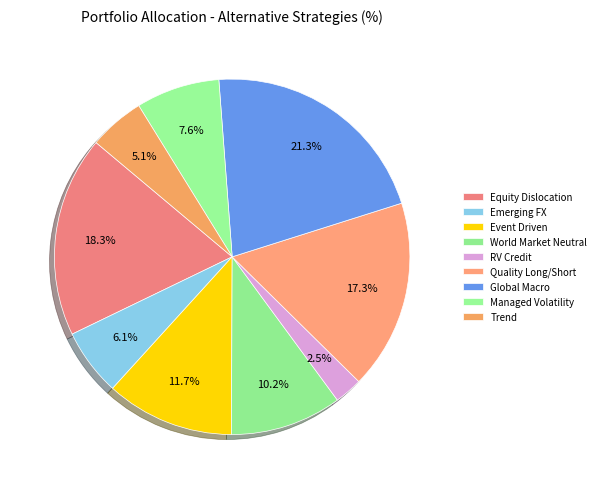

True or false: Equity Dislocation accounts for 7% of the total.

False